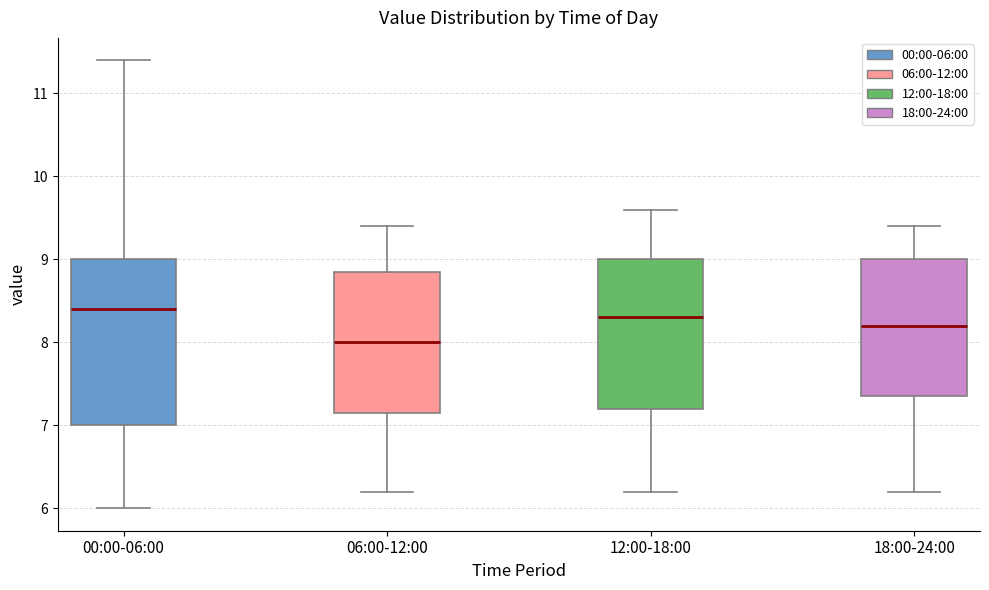

Where does the lower whisker of the box for 00:00-06:00 end on the y-axis? The values are not printed on the chart, so give them approximately, as read against the axis.

6.0